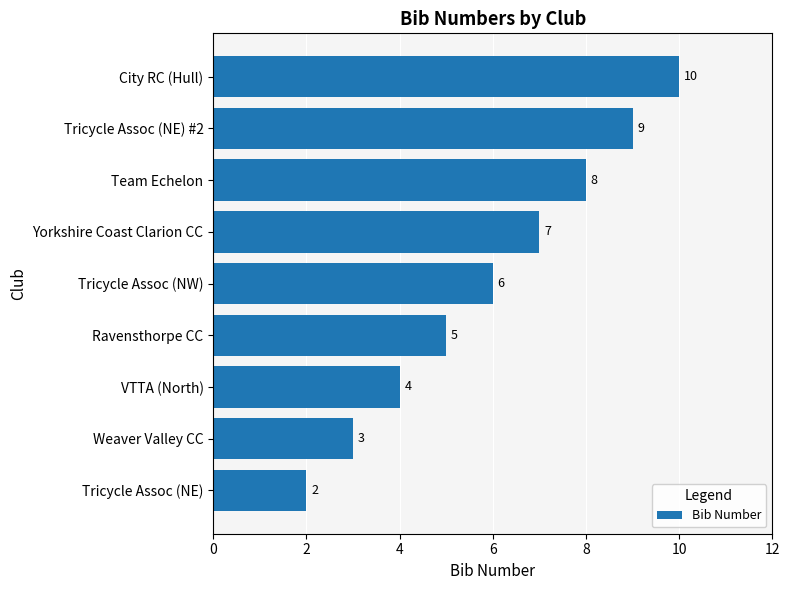

How many bars are there in total?

9